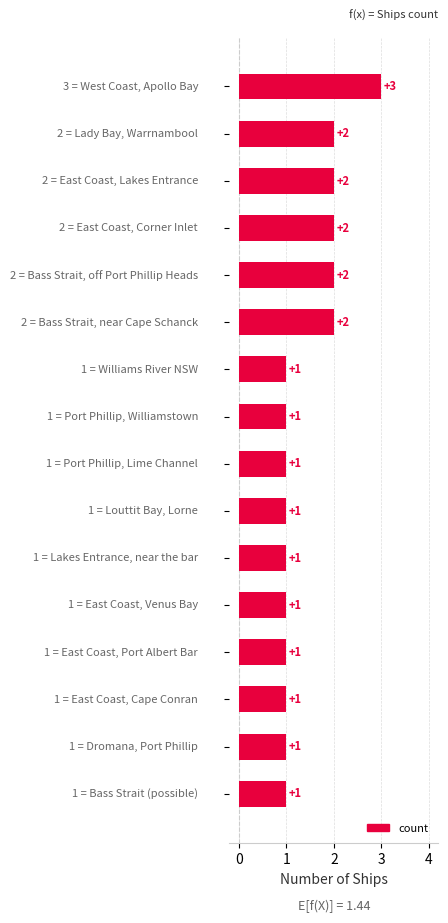

What is the average value?

1